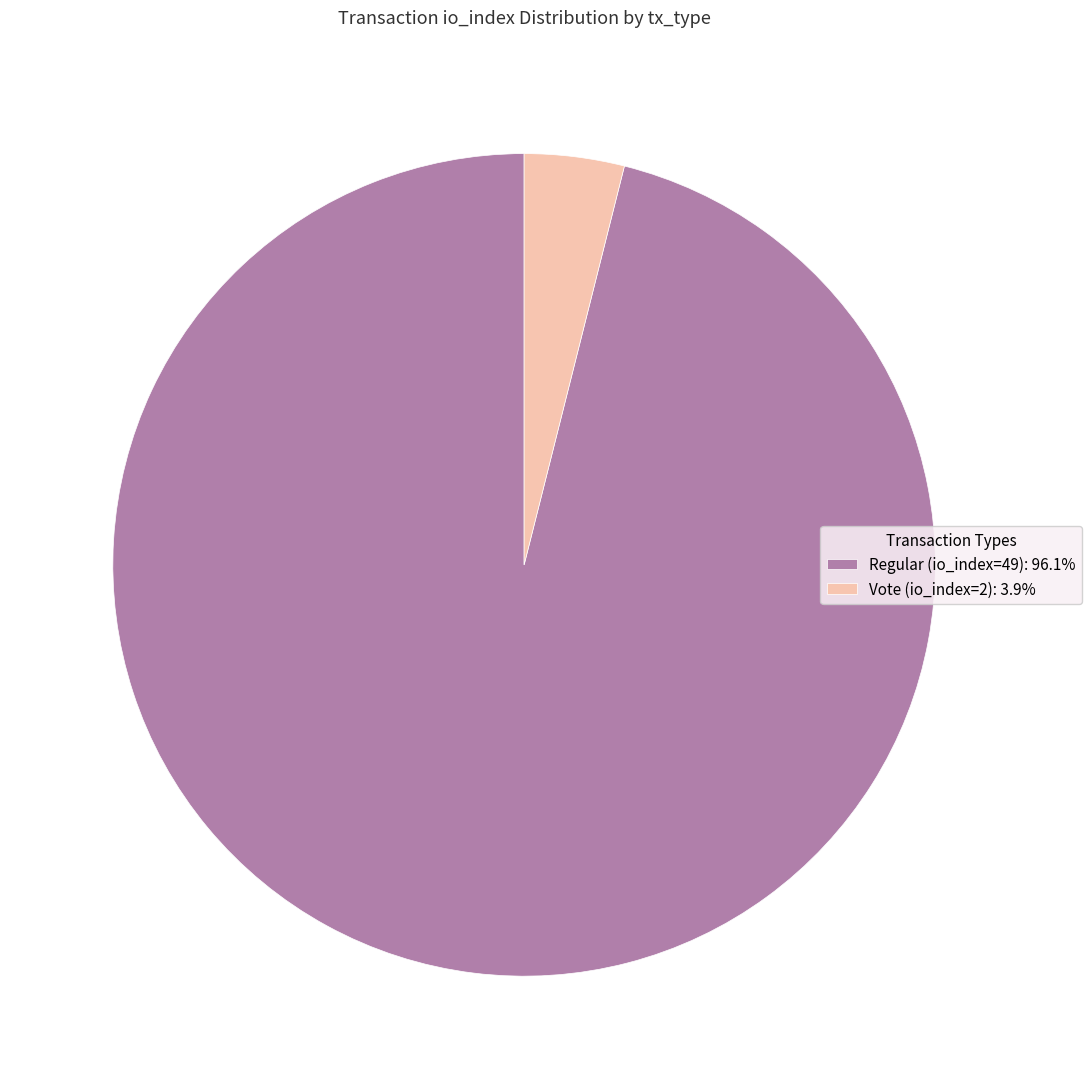

What is the ratio of the value at Regular (io_index=49) to the value at Vote (io_index=2)?

24.5